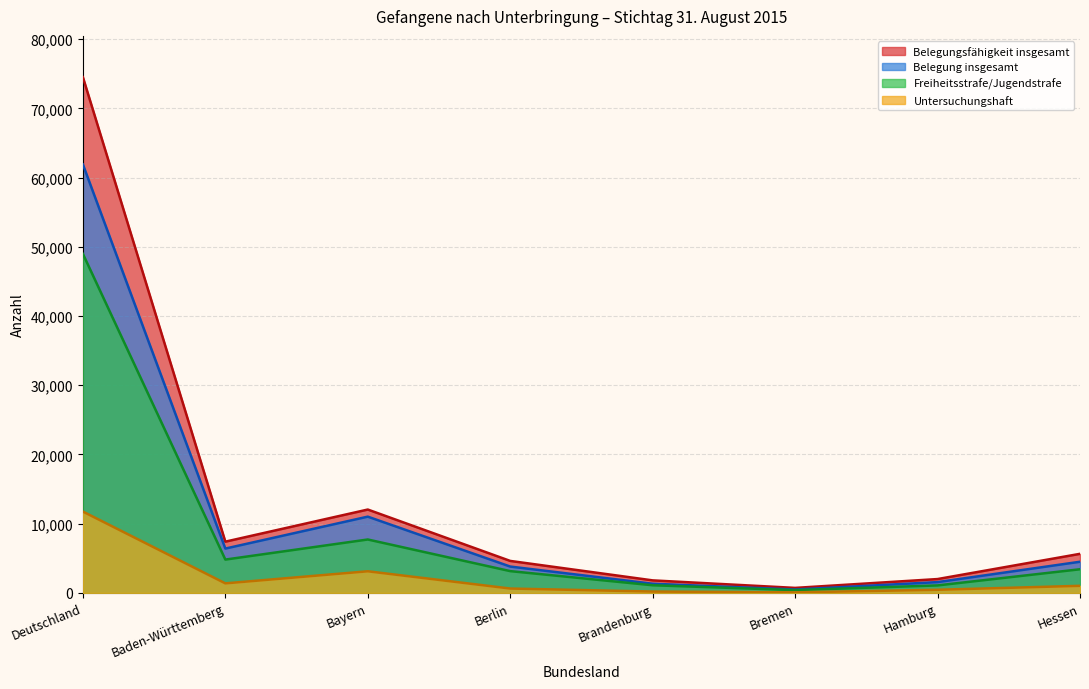

At Baden-Württemberg, list the series in order from largest to smallest.

Belegungsfähigkeit insgesamt, Belegung insgesamt, Freiheitsstrafe/Jugendstrafe, Untersuchungshaft